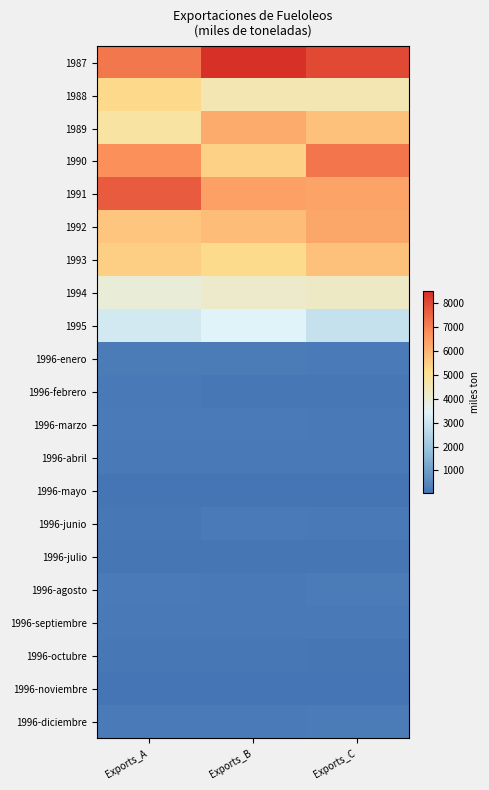

At which category does the chart reach its peak across all series?

Exports_B